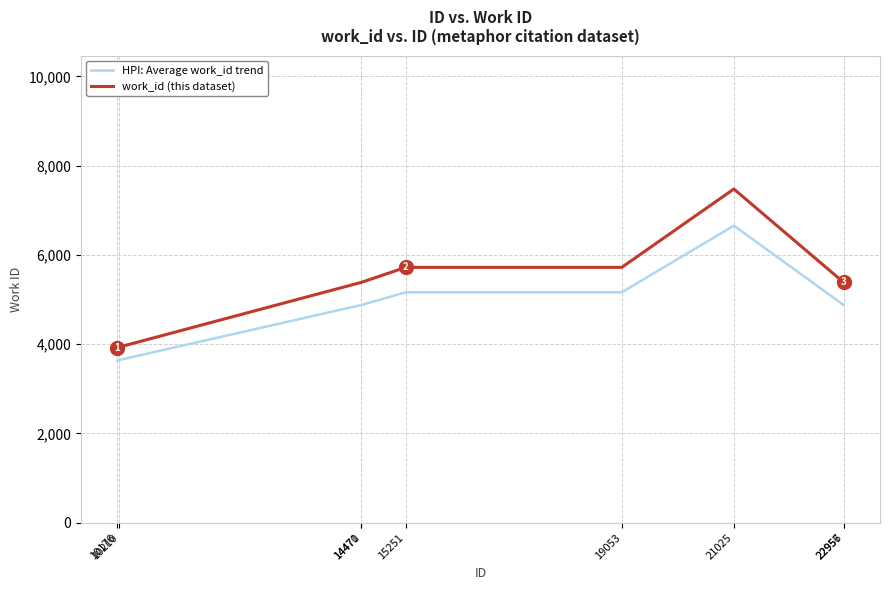

What is the minimum value for work_id (this dataset)?

3922.0